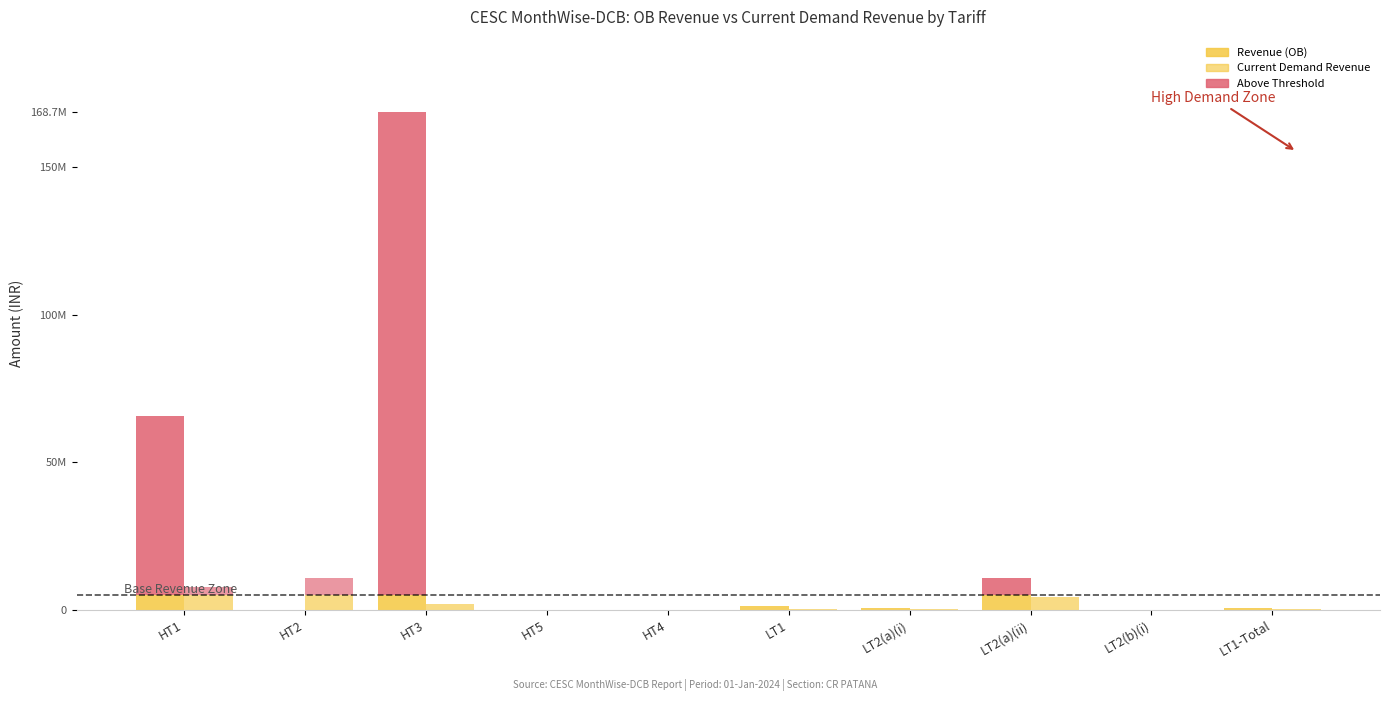

What is the difference between the Revenue (OB) values at HT4 and HT2?

72683.2